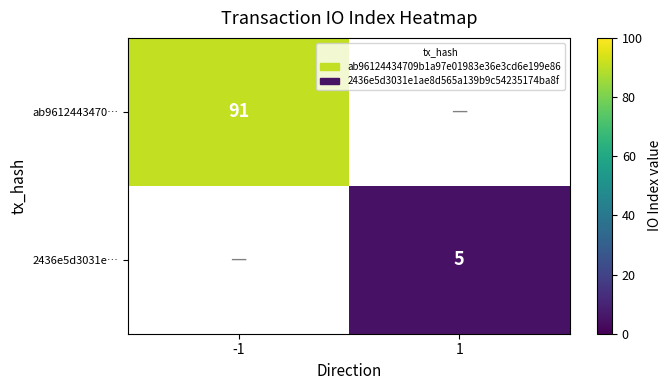

At how many categories does at least one series exceed 12?

1